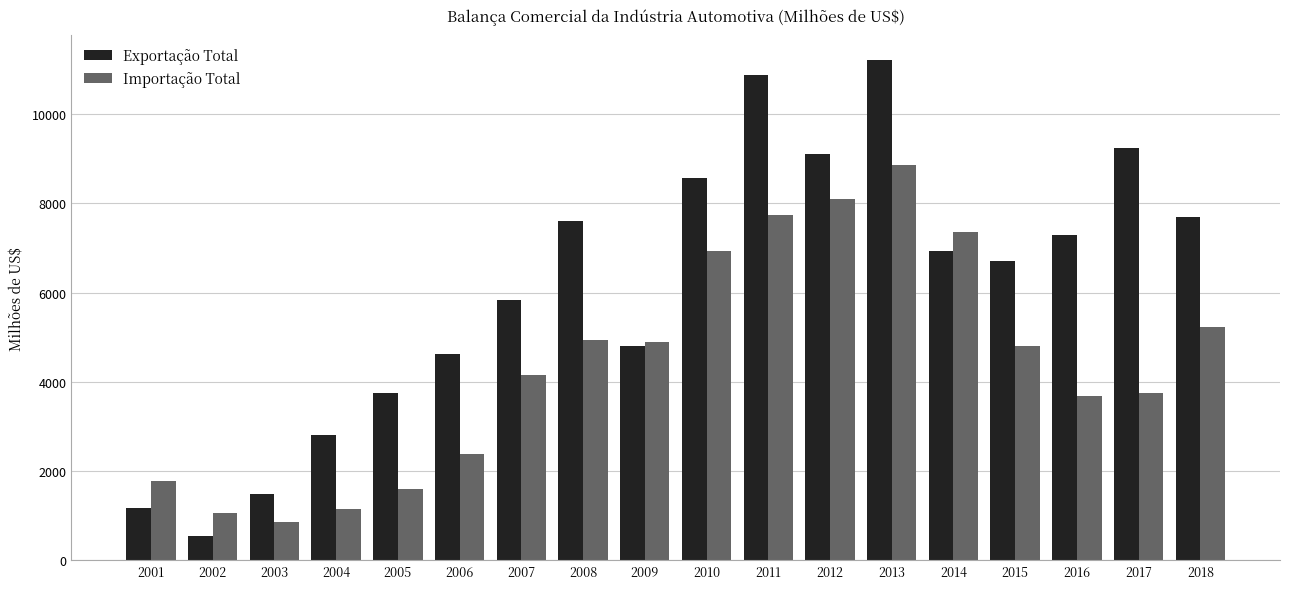

Reading right to left, transcribe all the data shown in this chart.

Exportação Total: 2018=7695.4	2017=9245.3	2016=7294.0	2015=6698.2	2014=6932.7	2013=11199.7	2012=9103.5	2011=10878.4	2010=8559.2	2009=4811.0	2008=7609.9	2007=5823.2	2006=4626.0	2005=3755.5	2004=2807.2	2003=1477.5	2002=555.5	2001=1178.8
Importação Total: 2018=5237.9	2017=3757.2	2016=3679.3	2015=4811.9	2014=7346.5	2013=8867.5	2012=8083.6	2011=7729.2	2010=6933.5	2009=4889.3	2008=4941.1	2007=4145.5	2006=2387.0	2005=1605.0	2004=1146.4	2003=848.2	2002=1054.1	2001=1783.3